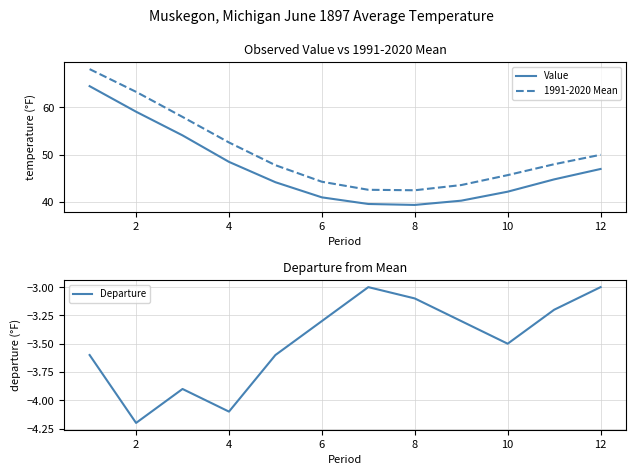

True or false: Value and Departure intersect in this chart.

False